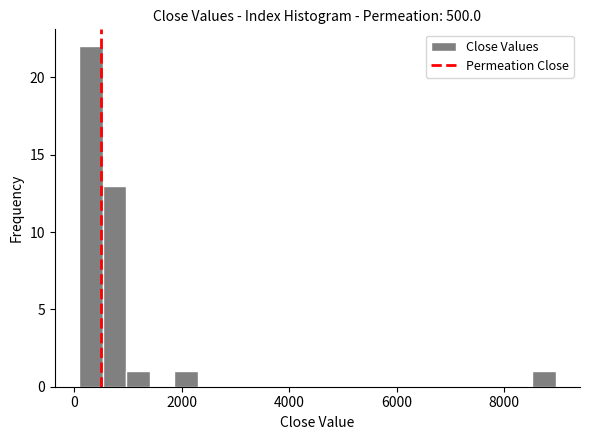

Around what value on the x-axis is the tallest bar? Give the approximate position of its centre, as read against the axis.

400